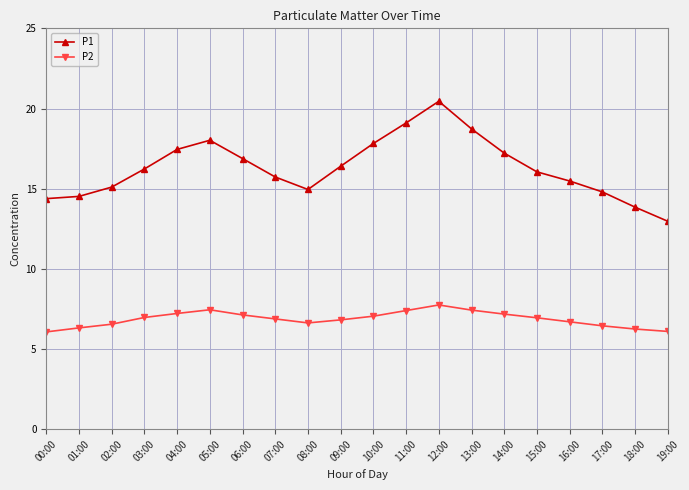

What is the smallest value displayed?

6.1